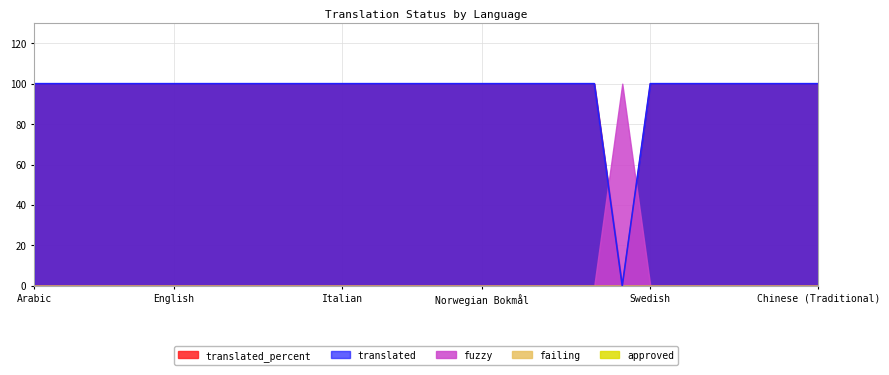

What are all the series names shown in the legend?

translated, fuzzy, failing, translated_percent, approved